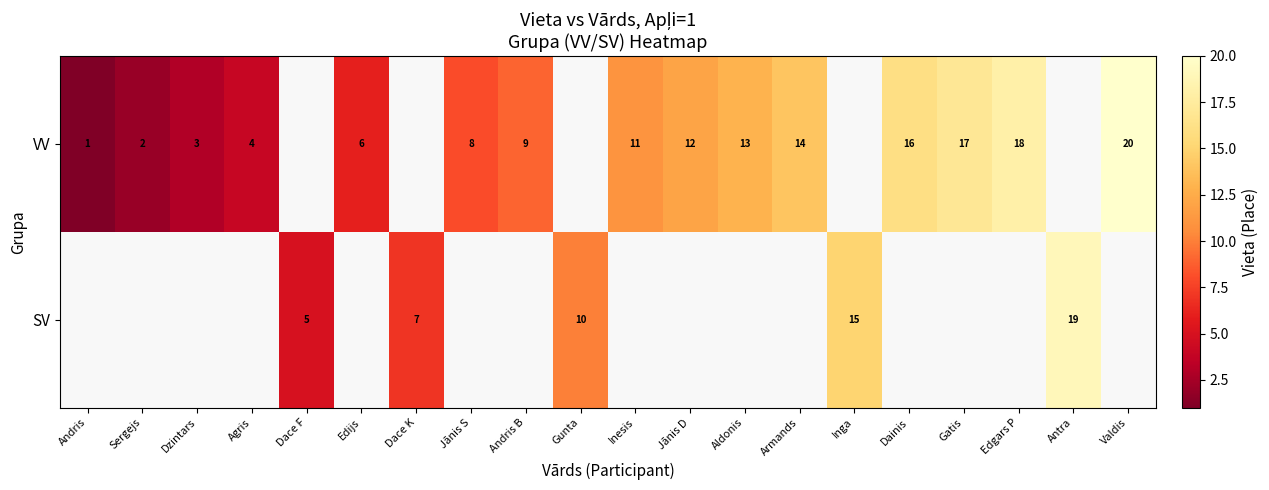

Which category has the lowest value across all series?

Andris